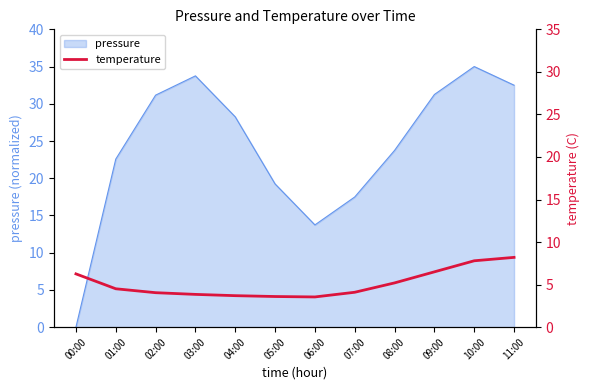

The chart shows a value of 3.9 at 03:00. True or false?

True